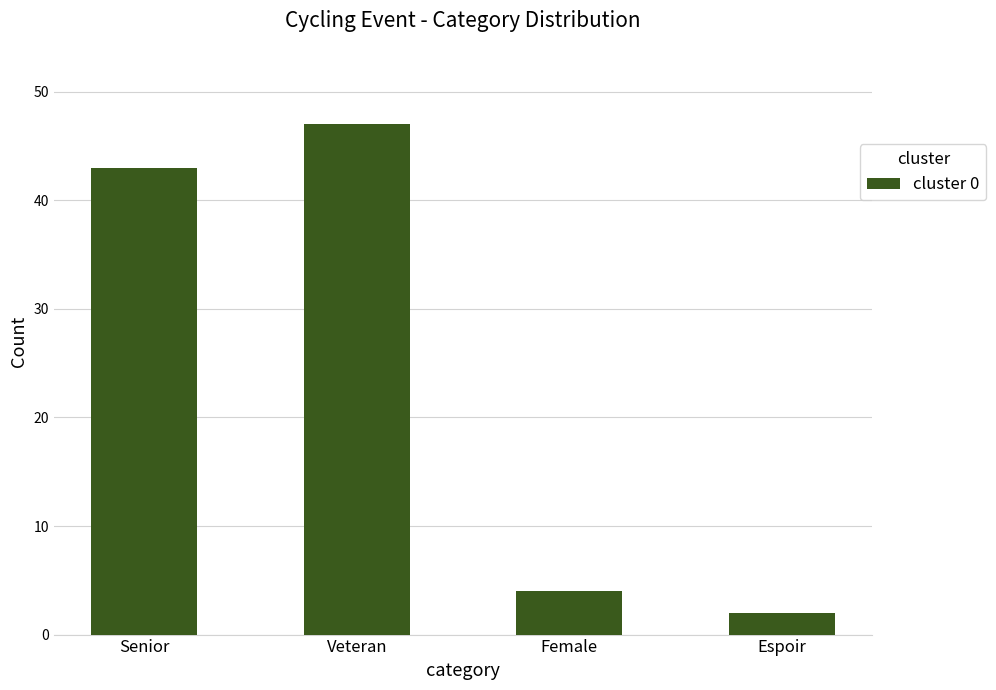

What is the sum of the values at Espoir and Veteran?

49